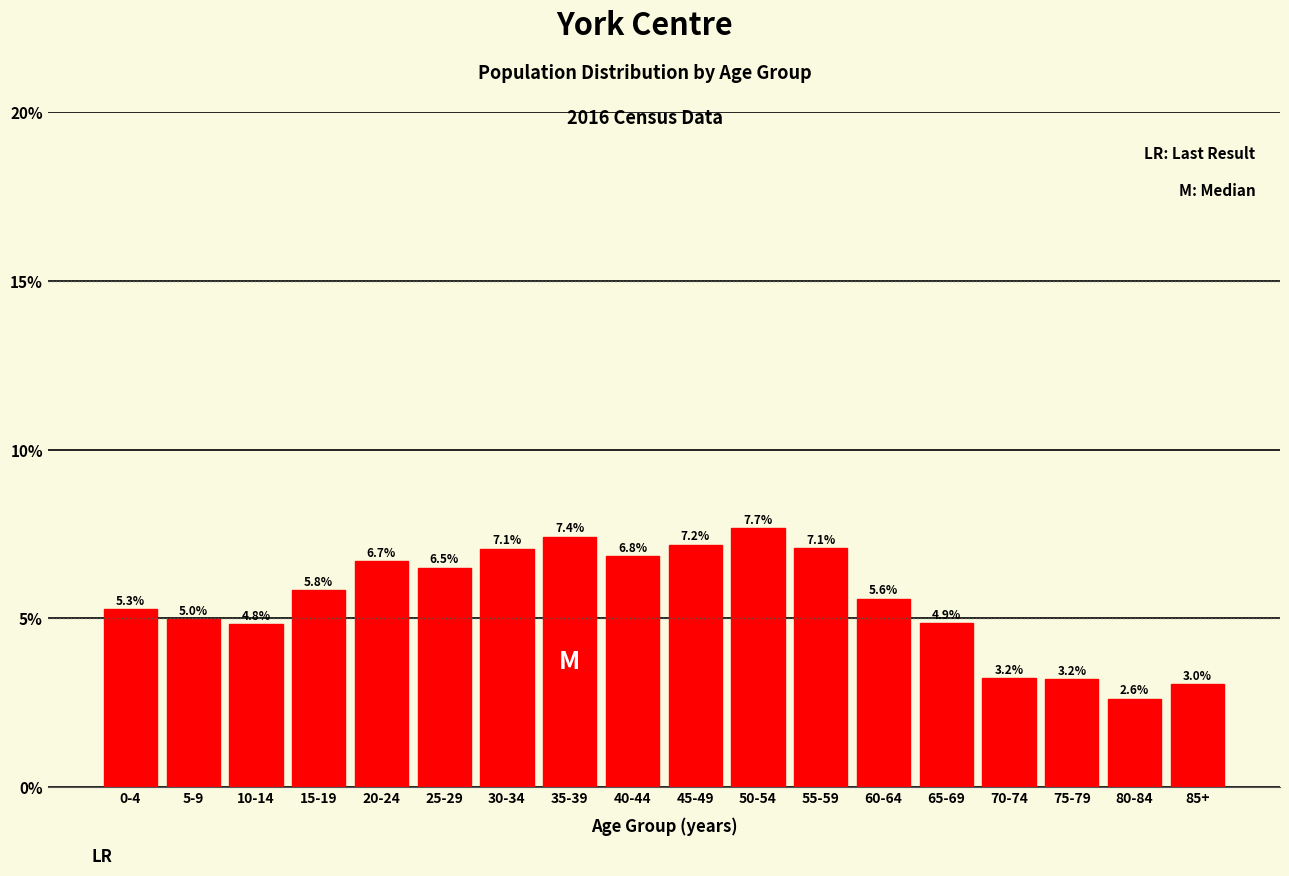

Reading left to right, list all the values displayed in this chart.

5.3	5.0	4.8	5.8	6.7	6.5	7.1	7.4	6.8	7.2	7.7	7.1	5.6	4.9	3.2	3.2	2.6	3.0